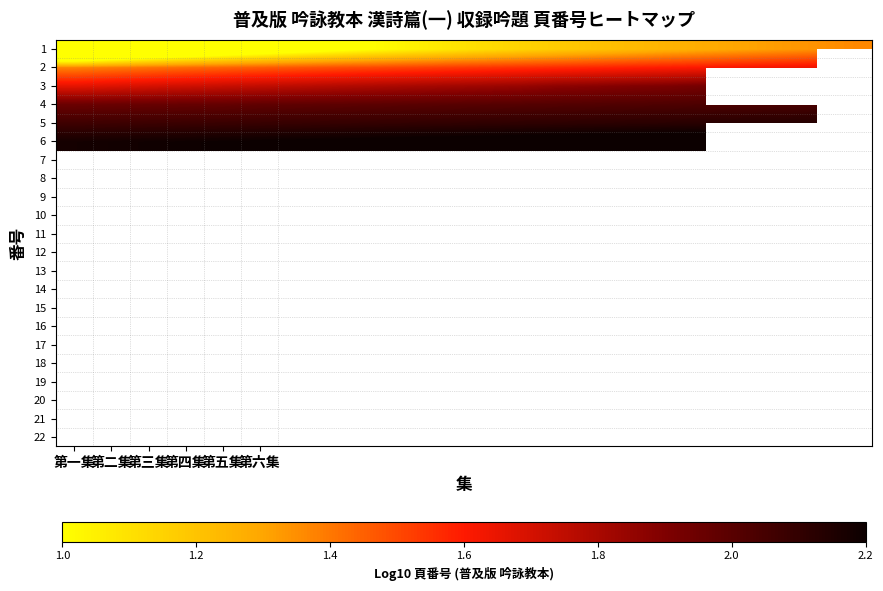

Count the number of data series in this chart.

6